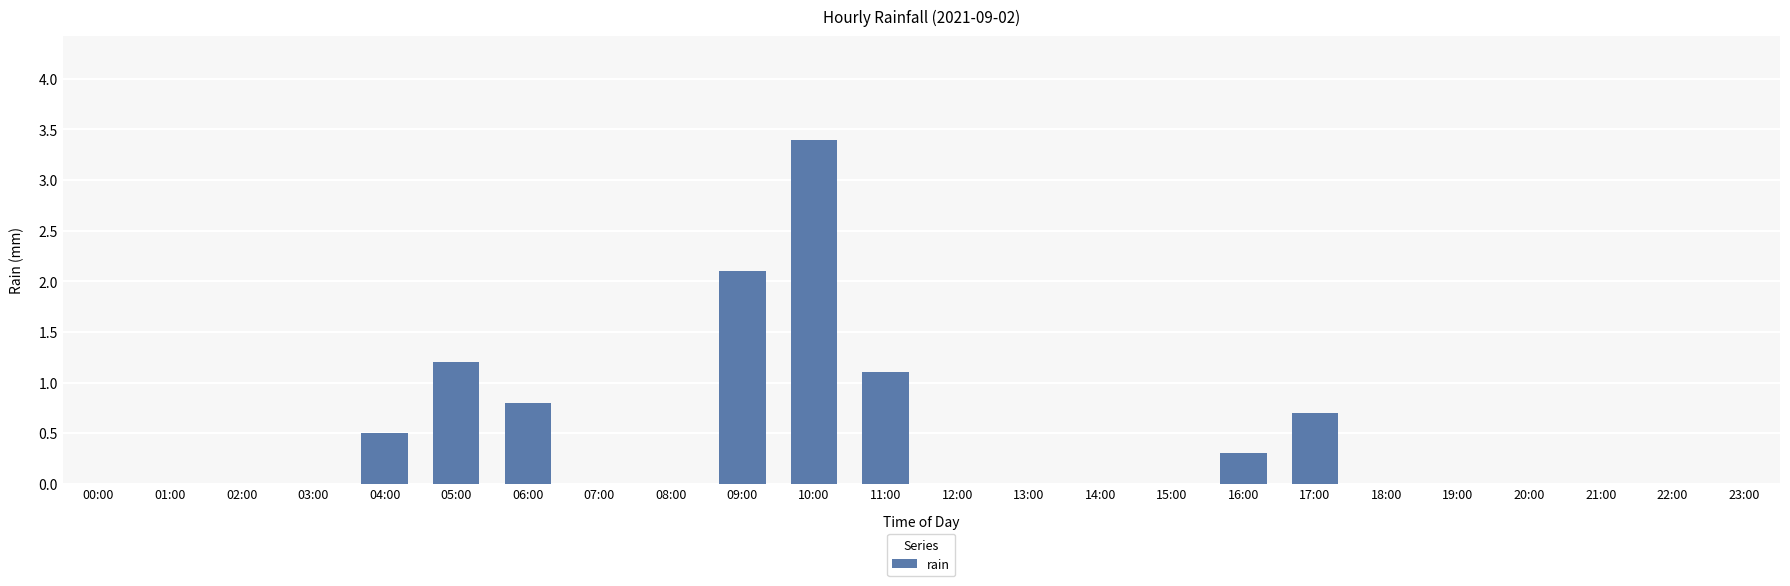

The value at 04:00 is 0.5. True or false?

True